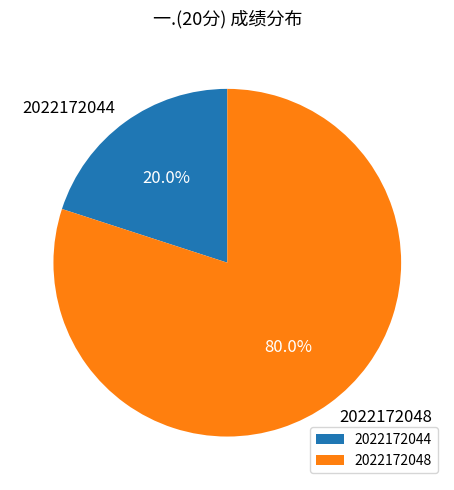

Combined, do 2022172044 and 2022172048 account for over 50%?

Yes